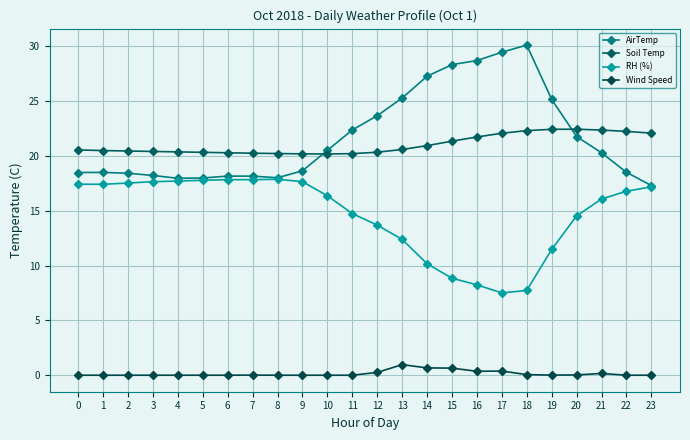

The RH (%) series shows 14.7 at 11. True or false?

True